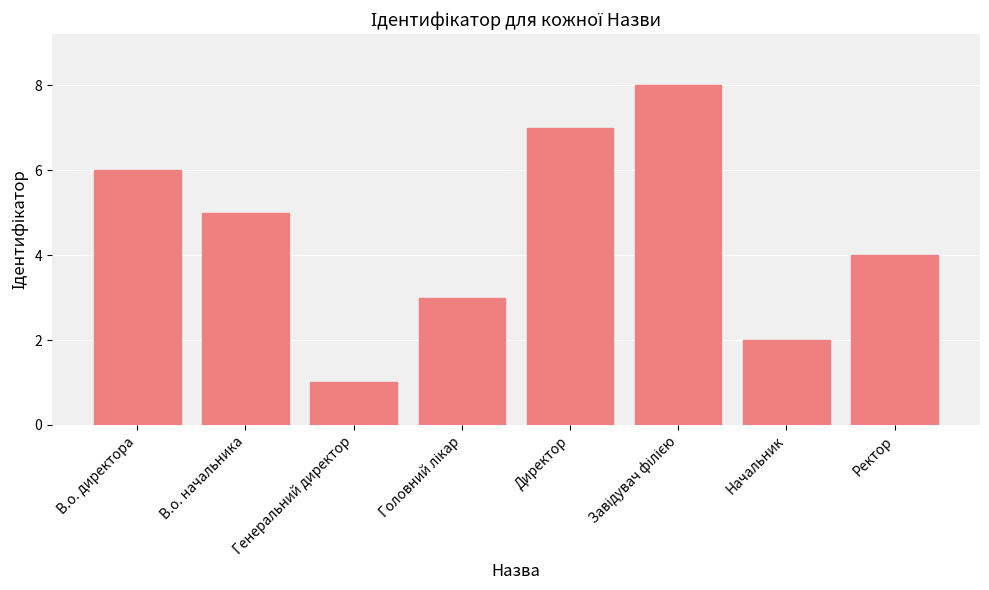

Is it true that the value at Начальник is 3?

False